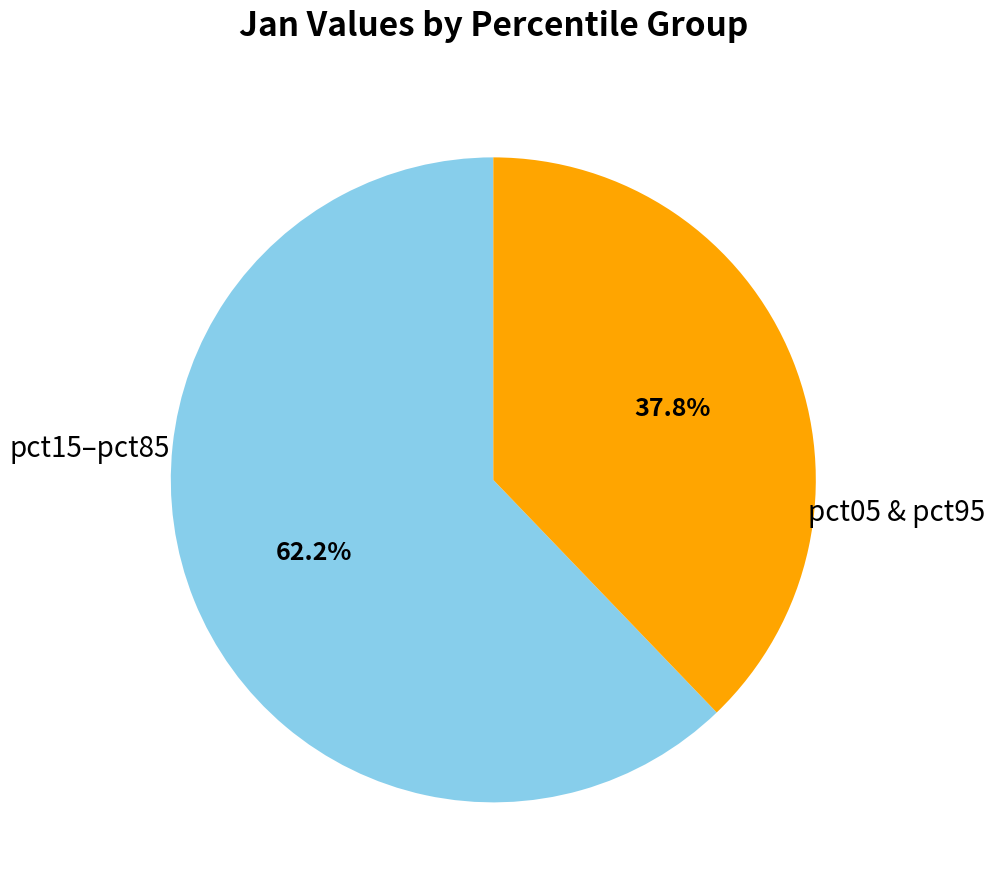

Is there any slice that represents more than half of the pie?

Yes